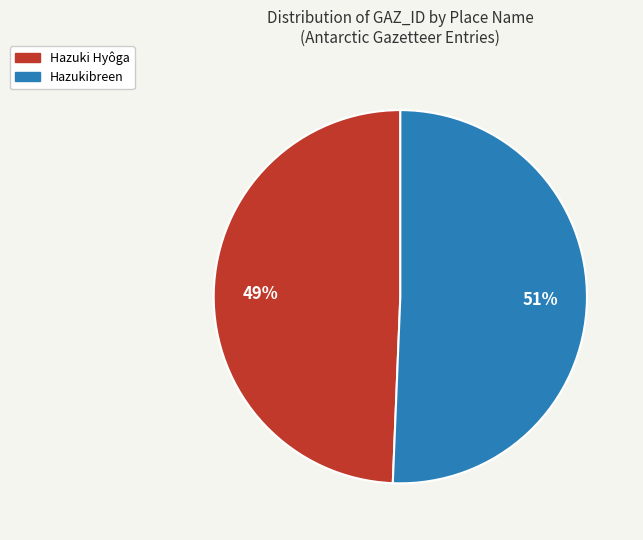

How many segments does this pie chart have?

2